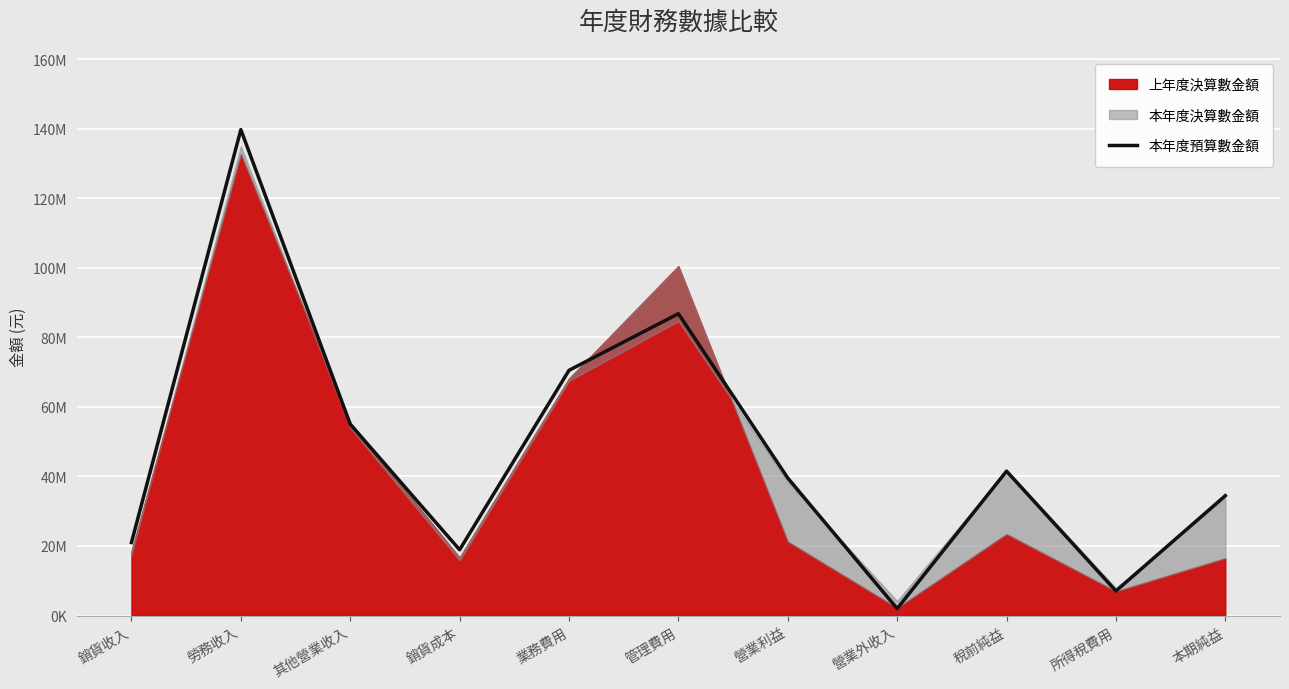

What is the difference between the maximum and minimum values?

137712000